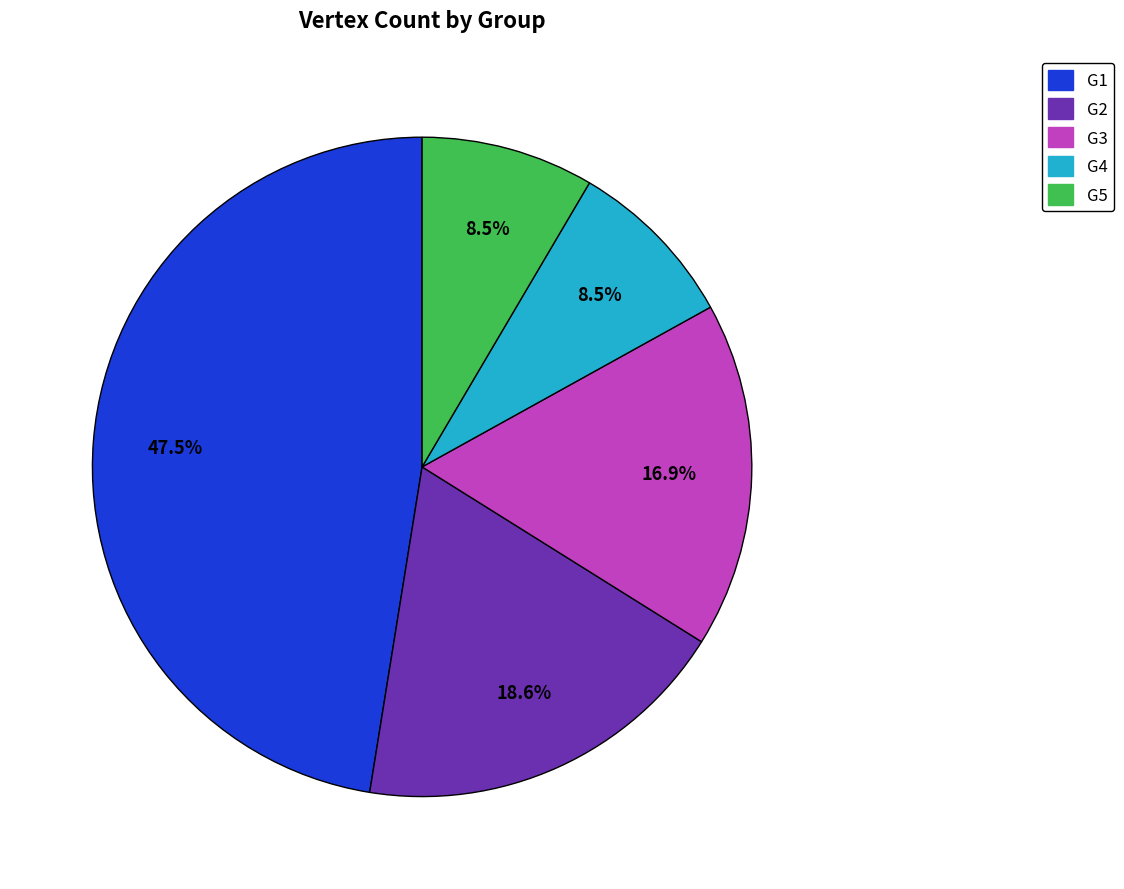

What is the largest slice in the pie chart?

G1